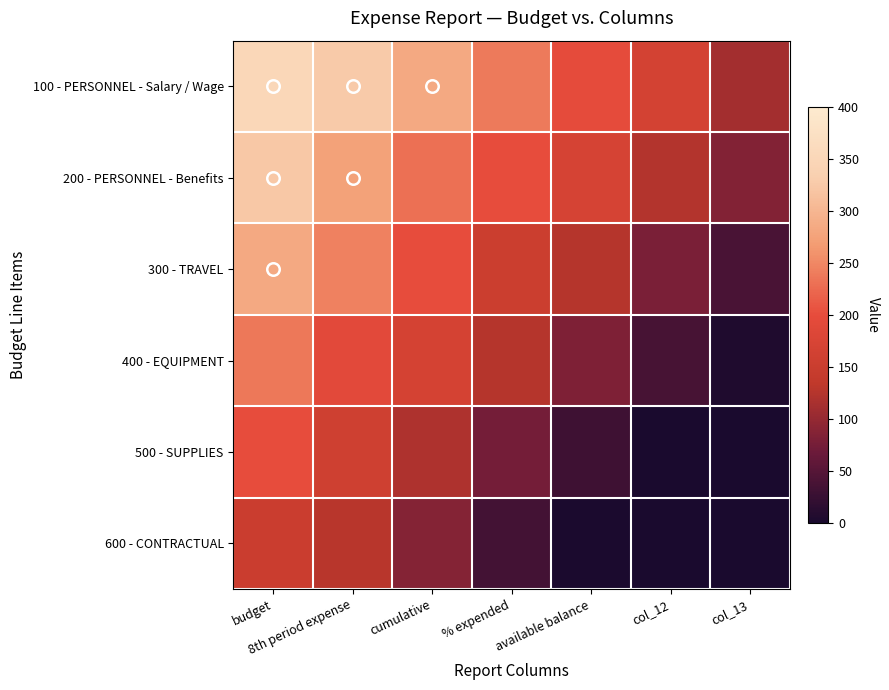

What is the spread (max minus min) of values at col_13?

111